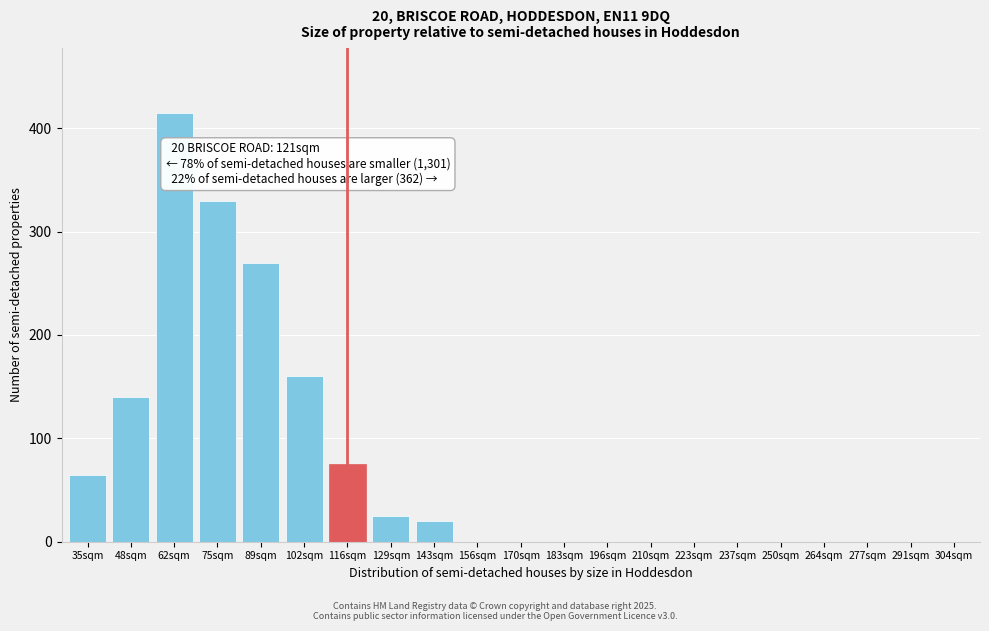

Reading left to right, list all the values displayed in this chart.

35sqm=65	48sqm=140	62sqm=415	75sqm=330	89sqm=270	102sqm=160	116sqm=75	129sqm=25	143sqm=20	156sqm=0	170sqm=0	183sqm=0	196sqm=0	210sqm=0	223sqm=0	237sqm=0	250sqm=0	264sqm=0	277sqm=0	291sqm=0	304sqm=0